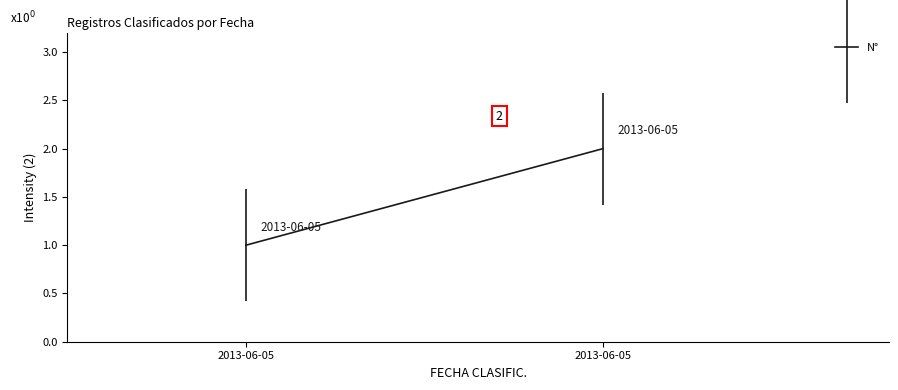

How many values are between 1 and 2?

2